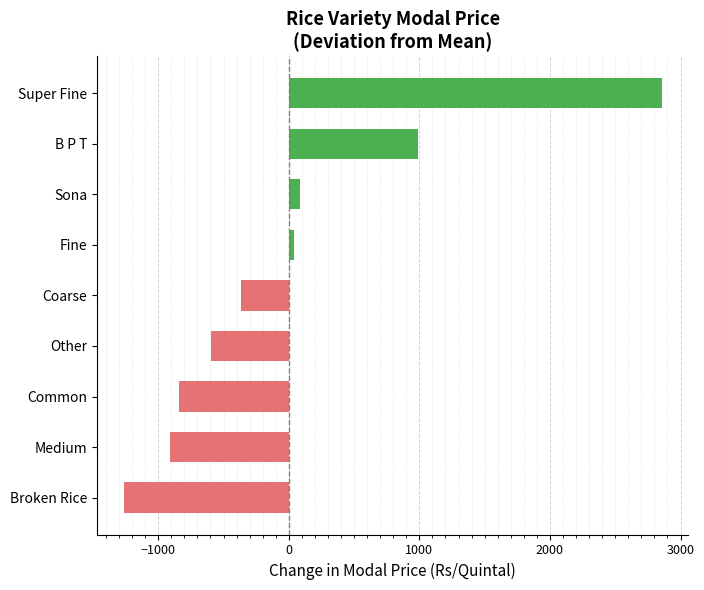

Which label corresponds to the largest value in the chart?

Super Fine